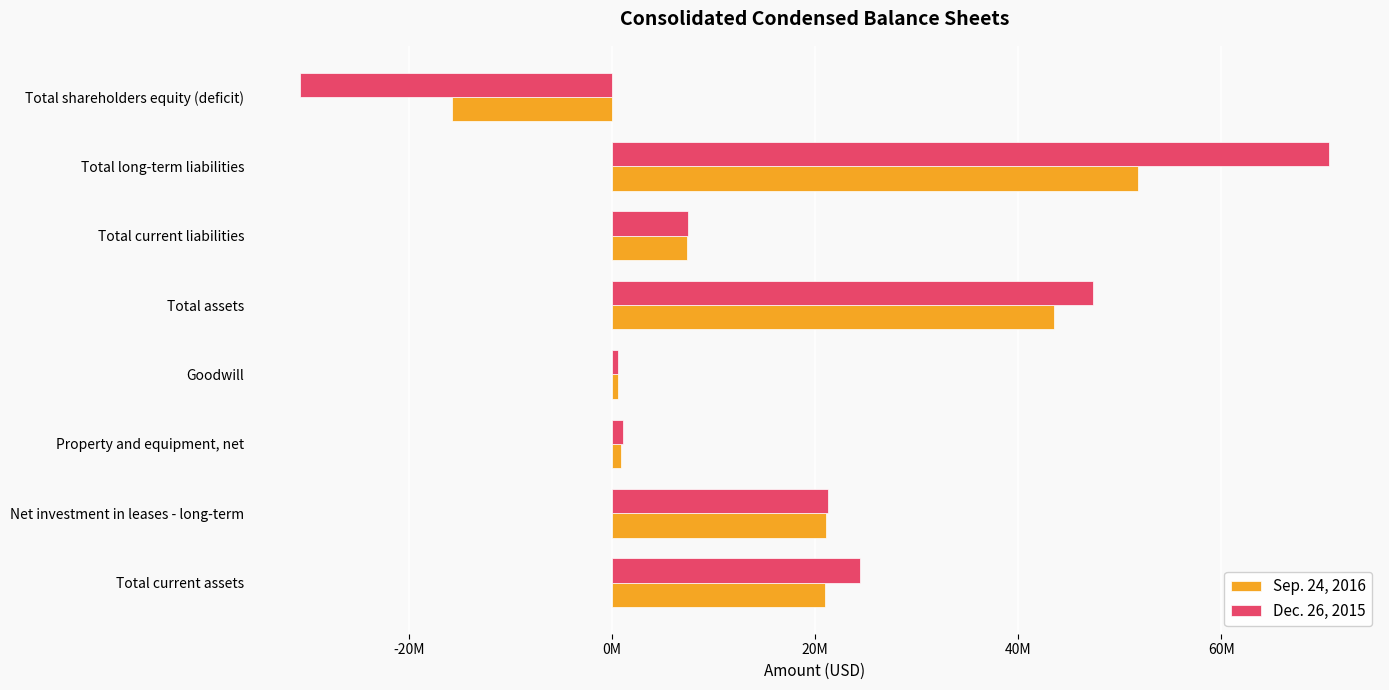

What are all the series names shown in the legend?

Sep. 24, 2016, Dec. 26, 2015